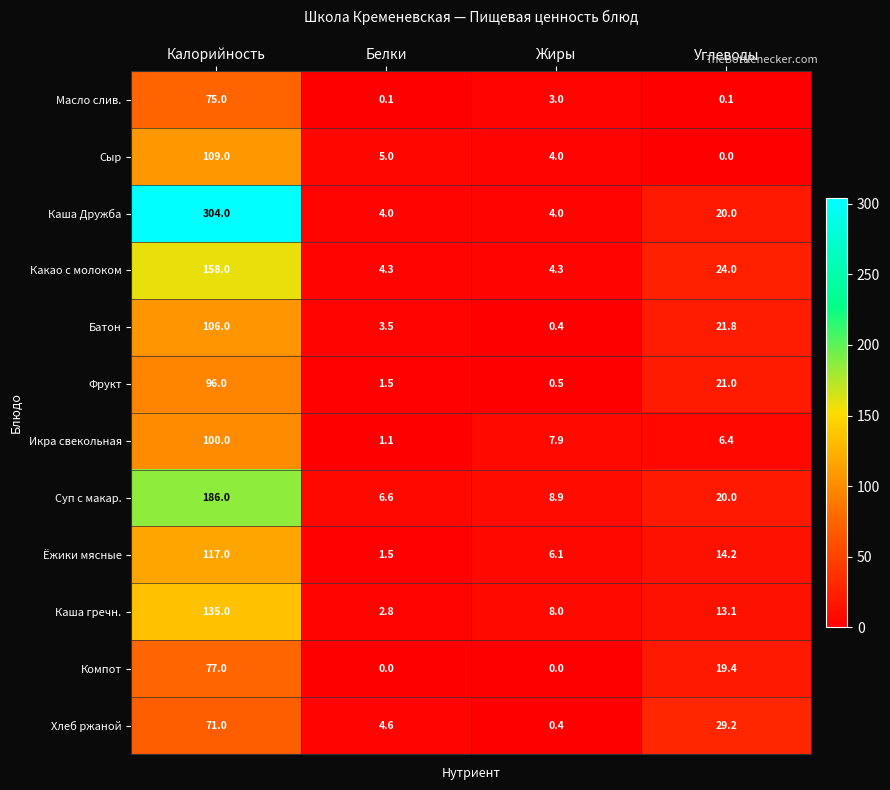

Rank the series by their maximum value, from highest to lowest.

Каша Дружба, Суп с макар., Какао с молоком, Каша гречн., Ёжики мясные, Сыр, Батон, Икра свекольная, Фрукт, Компот, Масло слив., Хлеб ржаной